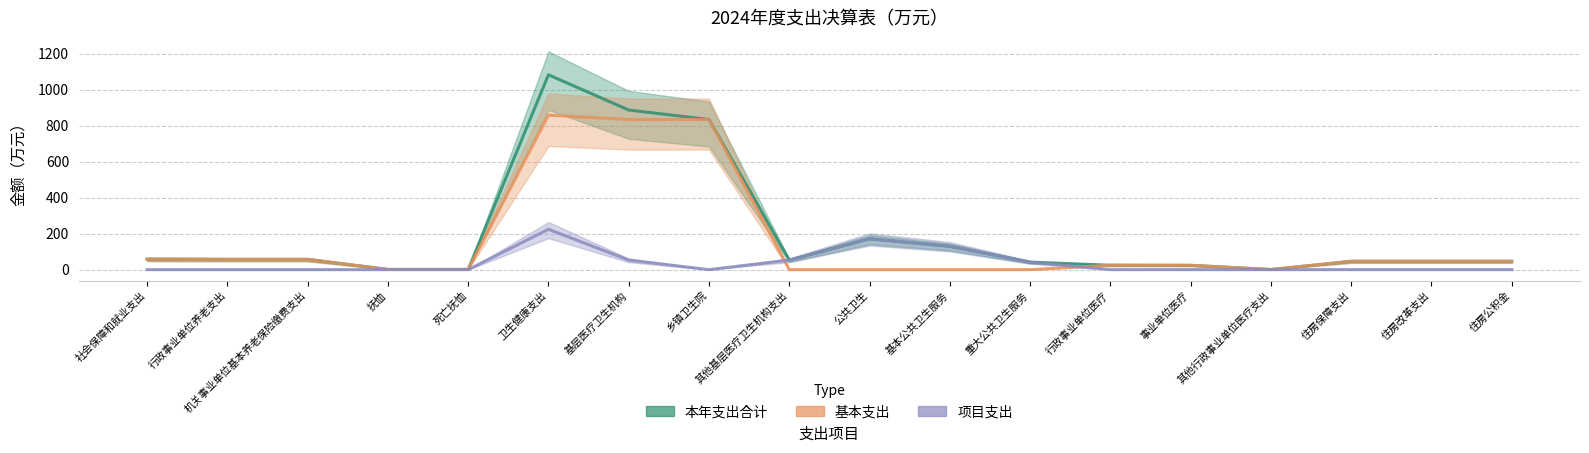

What is the label of the 13th point from the left?

行政事业单位医疗